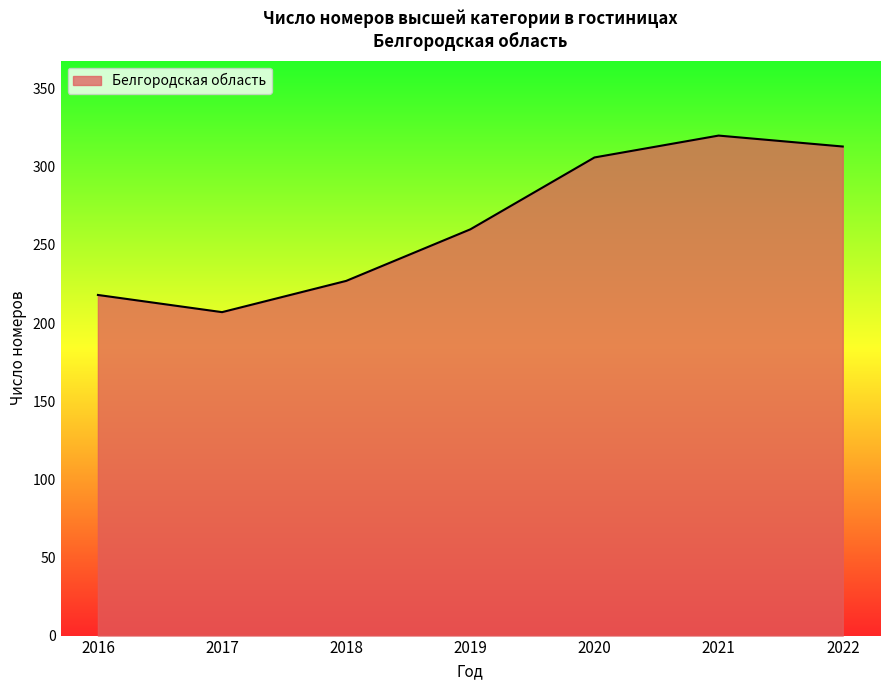

What is the greatest value displayed?

320